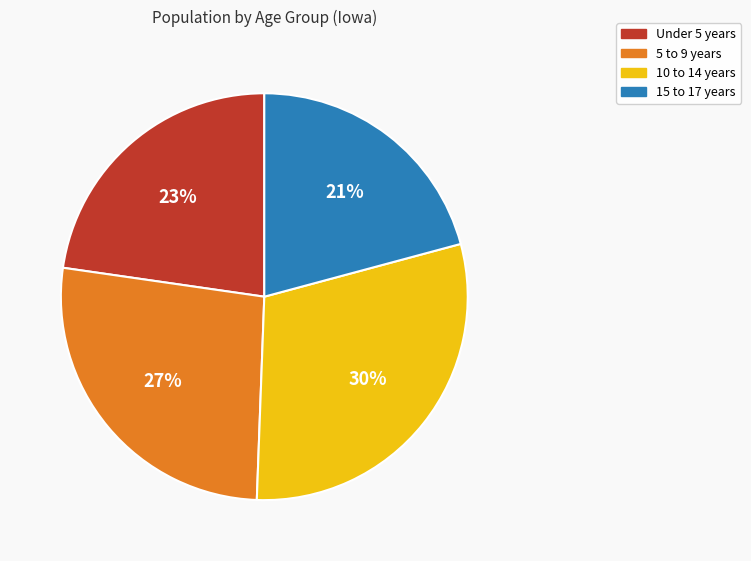

What percentage is the 10 to 14 years slice, to the nearest percent?

30%